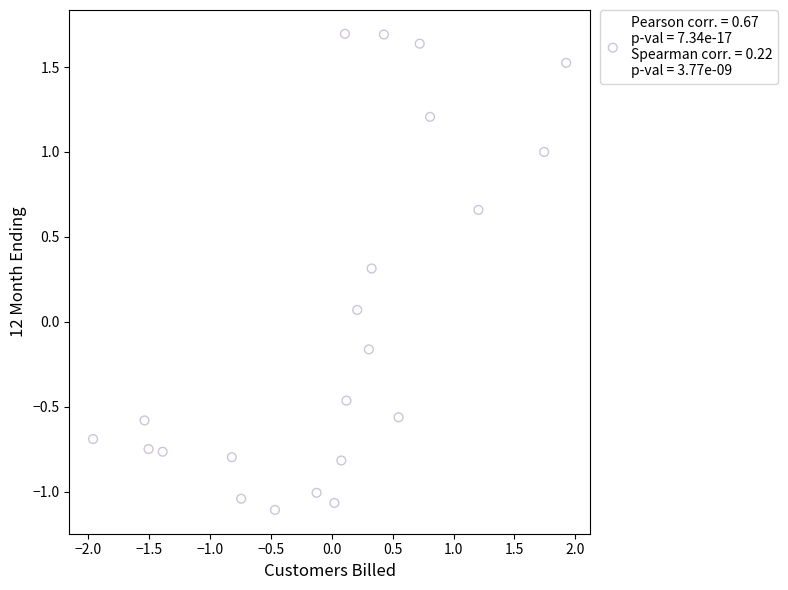

What is the range of Y values (max minus min)?

2.8